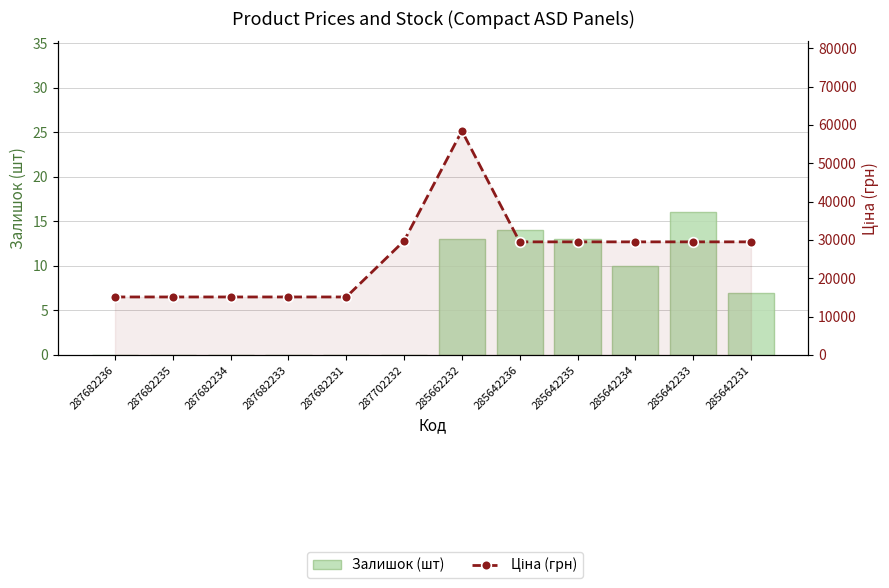

Reading left to right, extract all data points from this chart.

Залишок (шт): 0.0	0.0	0.0	0.0	0.0	0.0	13.0	14.0	13.0	10.0	16.0	7.0
Ціна (грн): 15120.0	15120.0	15120.0	15120.0	15120.0	29747.2	58426.5	29491.5	29491.5	29491.5	29491.5	29491.5